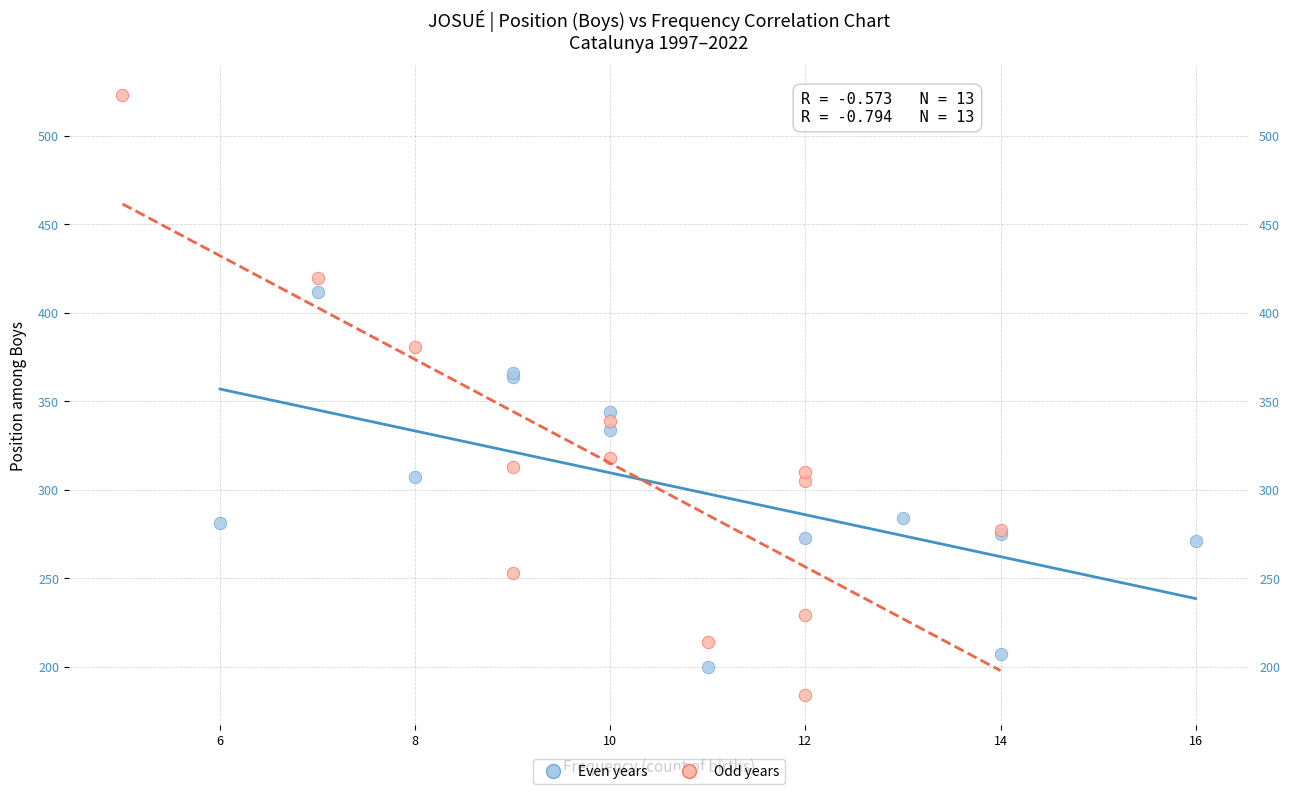

Which series contains the highest Y value?

Odd years